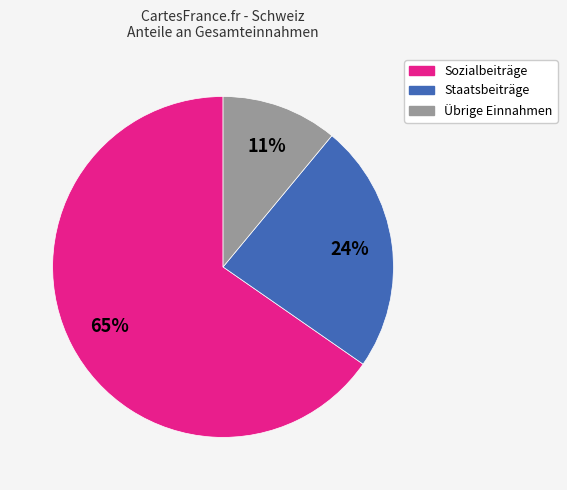

How many segments does this pie chart have?

3